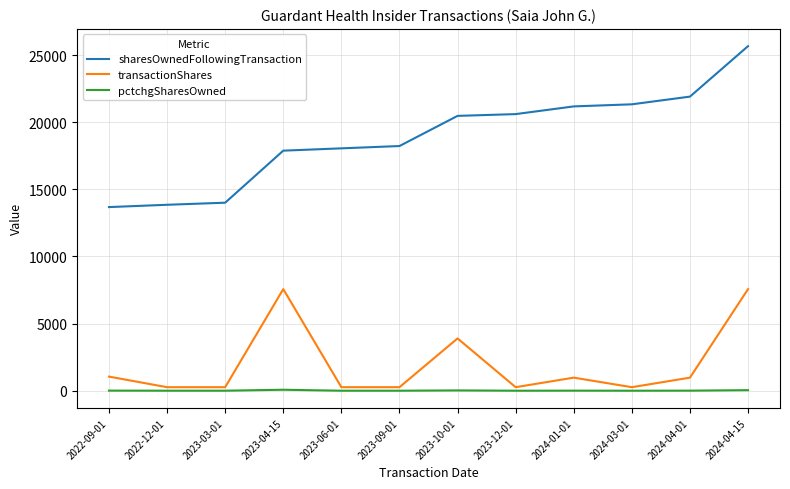

At which label is transactionShares closest to 3916?

2023-10-01